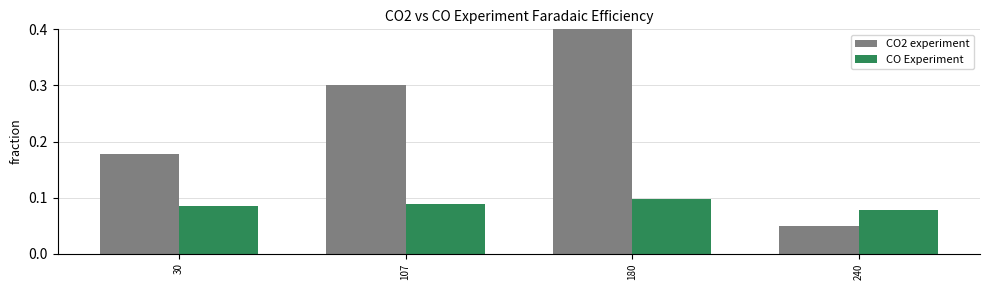

Which series changed the most between 30 and 240?

CO2 experiment